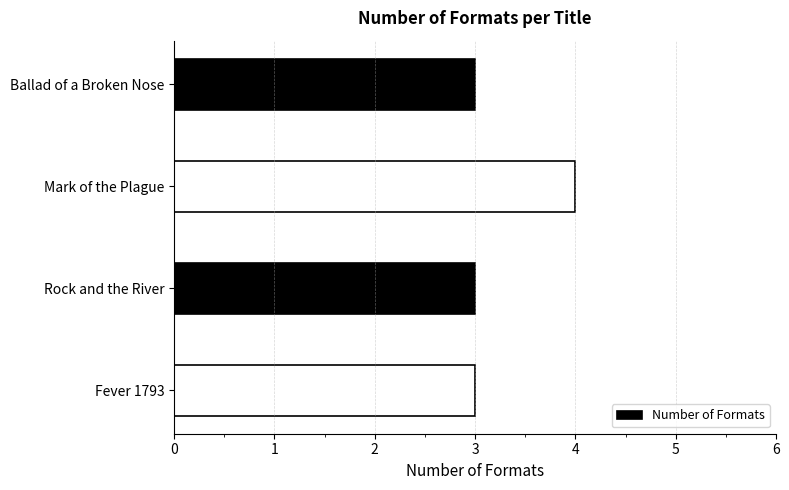

Count the values in the range 3 to 4.

4